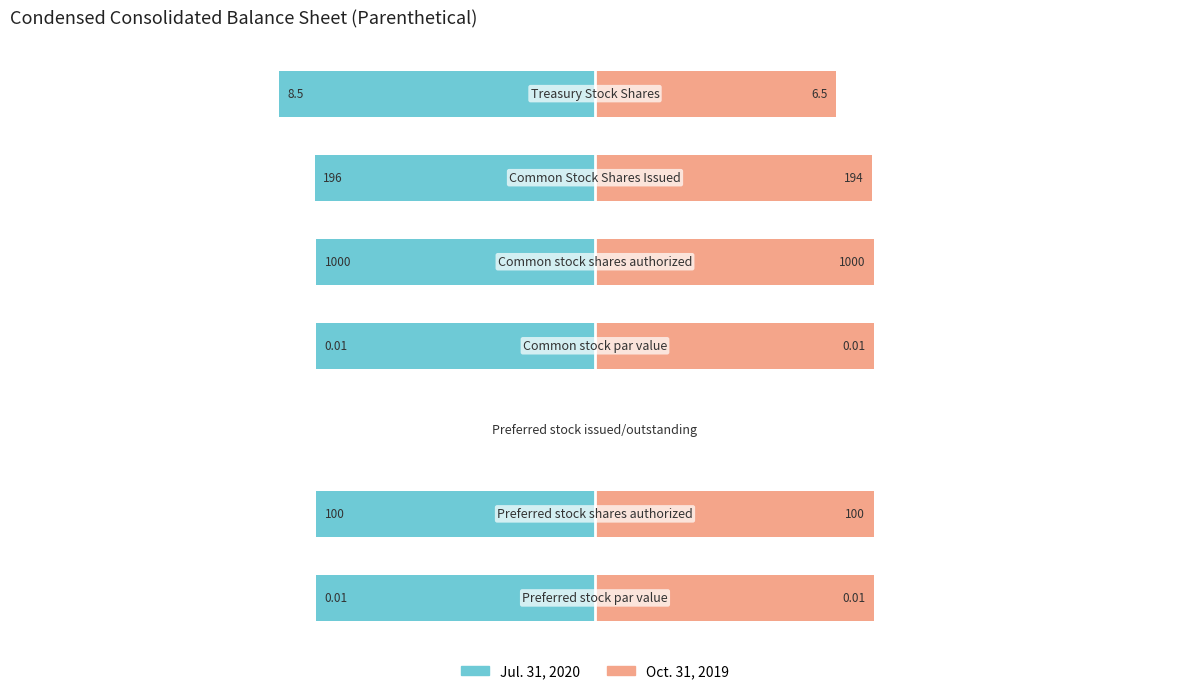

What are all the series names shown in the legend?

Jul. 31, 2020, Oct. 31, 2019